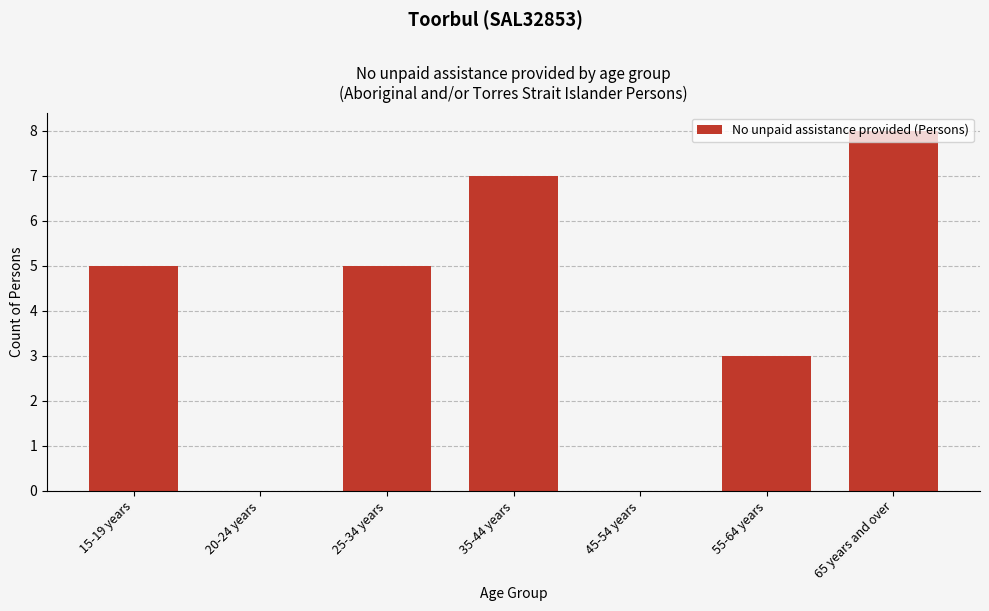

What is the sum of the values at 20-24 years and 35-44 years?

7